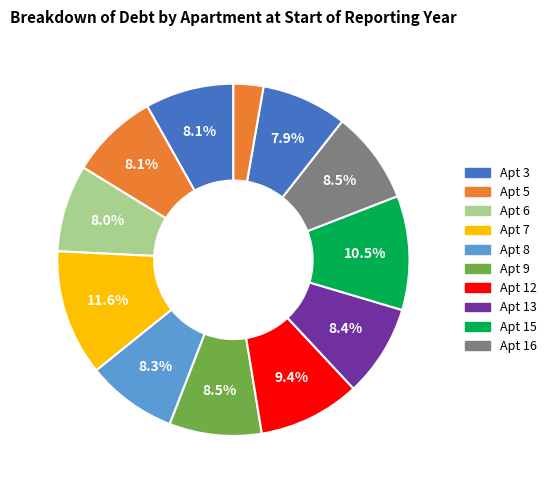

How many slices are in this pie chart?

12